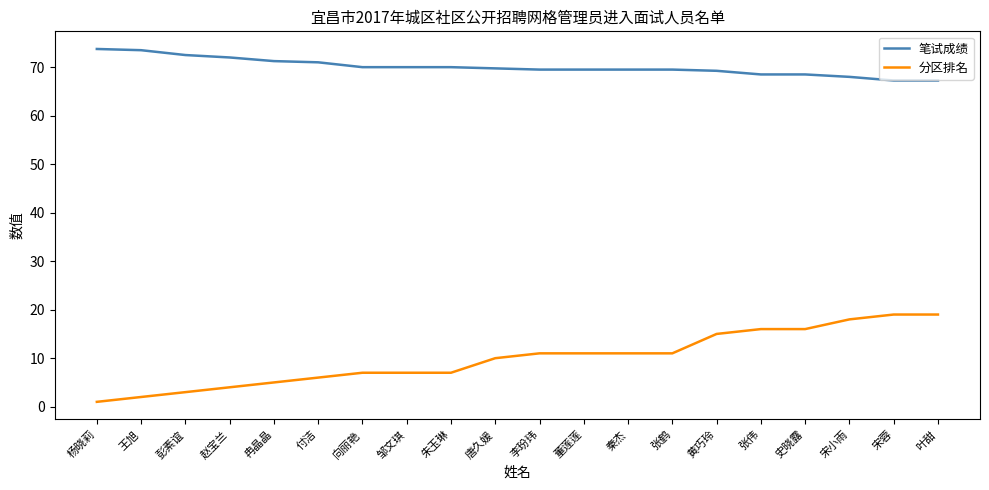

True or false: 分区排名 and 笔试成绩 intersect in this chart.

False